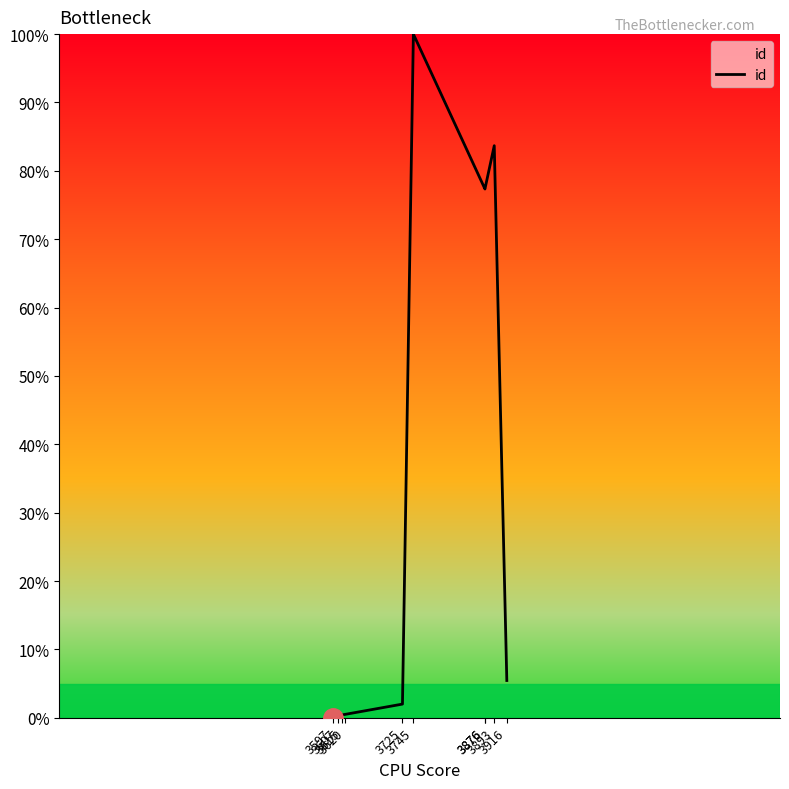

What is the sum of the values at 3725 and 3745?

102.0